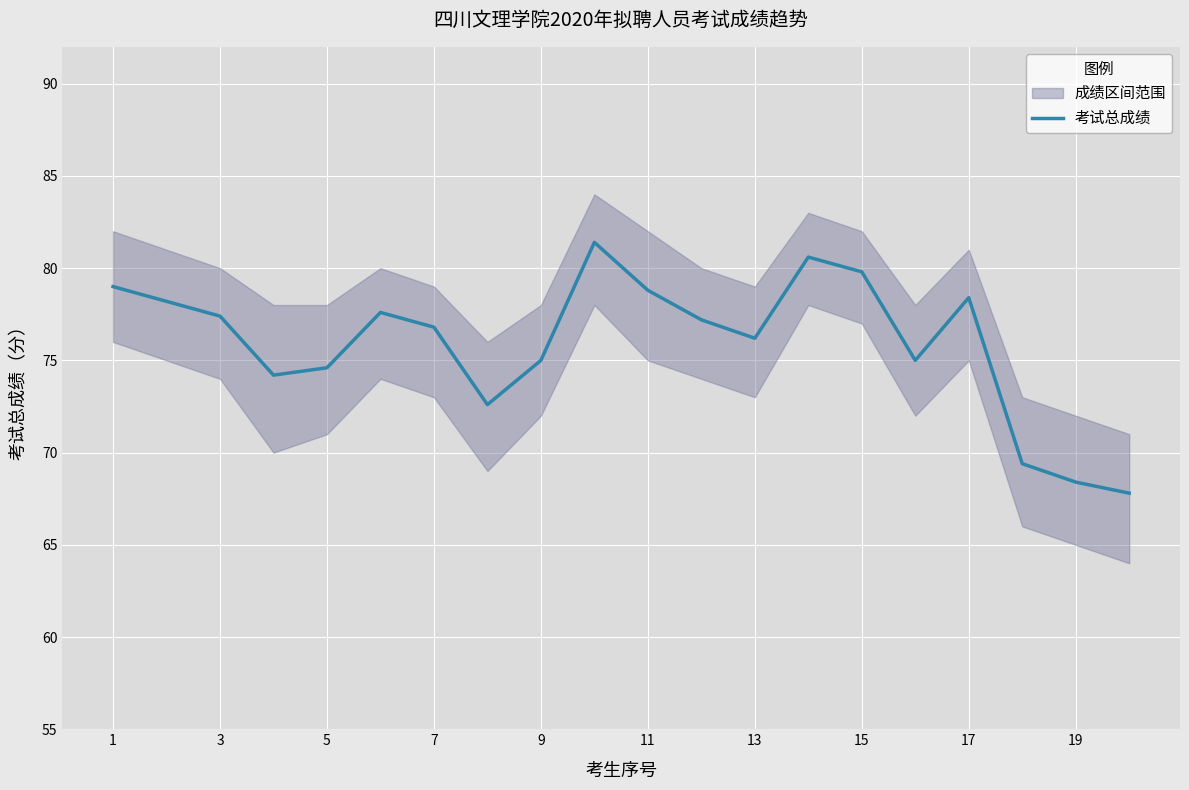

The 考试总成绩 series shows 16.1 at 1. True or false?

False